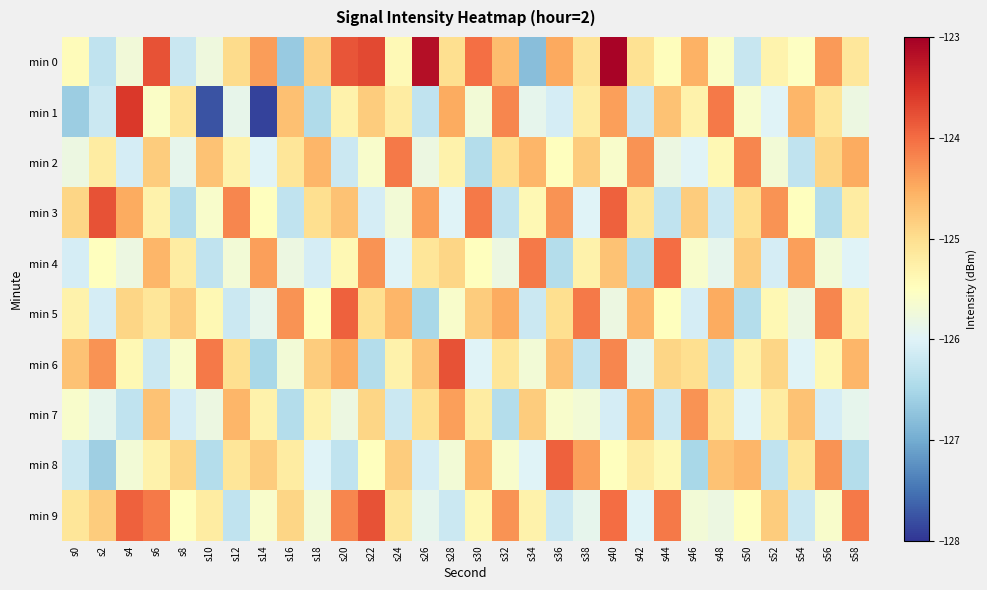

Reading left to right, transcribe all the data shown in this chart.

min 0: s0=-125.4	s2=-126.3	s4=-125.7	s6=-123.8	s8=-126.2	s10=-125.8	s12=-125.0	s14=-124.4	s16=-126.7	s18=-124.9	s20=-123.8	s22=-123.7	s24=-125.4	s26=-123.2	s28=-125.0	s30=-124.0	s32=-124.7	s34=-126.8	s36=-124.5	s38=-125.1	s40=-123.1	s42=-125.0	s44=-125.5	s46=-124.6	s48=-125.6	s50=-126.2	s52=-125.3	s54=-125.5	s56=-124.4	s58=-125.1
min 1: s0=-126.6	s2=-126.2	s4=-123.6	s6=-125.6	s8=-125.1	s10=-127.8	s12=-125.9	s14=-127.9	s16=-124.7	s18=-126.4	s20=-125.3	s22=-124.8	s24=-125.2	s26=-126.3	s28=-124.5	s30=-125.7	s32=-124.2	s34=-125.9	s36=-126.1	s38=-125.2	s40=-124.4	s42=-126.2	s44=-124.7	s46=-125.3	s48=-124.1	s50=-125.6	s52=-126.0	s54=-124.6	s56=-125.1	s58=-125.8
min 2: s0=-125.8	s2=-125.2	s4=-126.1	s6=-124.8	s8=-125.9	s10=-124.7	s12=-125.3	s14=-126.0	s16=-125.1	s18=-124.6	s20=-126.2	s22=-125.6	s24=-124.1	s26=-125.8	s28=-125.3	s30=-126.4	s32=-125.0	s34=-124.6	s36=-125.5	s38=-124.8	s40=-125.6	s42=-124.3	s44=-125.8	s46=-126.0	s48=-125.4	s50=-124.2	s52=-125.7	s54=-126.3	s56=-124.9	s58=-124.5
min 3: s0=-124.9	s2=-123.8	s4=-124.5	s6=-125.3	s8=-126.4	s10=-125.6	s12=-124.2	s14=-125.5	s16=-126.3	s18=-125.0	s20=-124.7	s22=-126.1	s24=-125.7	s26=-124.4	s28=-126.0	s30=-124.1	s32=-126.3	s34=-125.4	s36=-124.3	s38=-126.0	s40=-123.9	s42=-125.1	s44=-126.3	s46=-124.8	s48=-126.2	s50=-125.0	s52=-124.3	s54=-125.5	s56=-126.4	s58=-125.2
min 4: s0=-126.1	s2=-125.5	s4=-125.8	s6=-124.6	s8=-125.2	s10=-126.3	s12=-125.7	s14=-124.4	s16=-125.8	s18=-126.1	s20=-125.4	s22=-124.3	s24=-126.0	s26=-125.1	s28=-124.9	s30=-125.5	s32=-125.8	s34=-124.1	s36=-126.4	s38=-125.3	s40=-124.7	s42=-126.4	s44=-124.0	s46=-125.6	s48=-125.9	s50=-124.8	s52=-126.1	s54=-124.4	s56=-125.7	s58=-126.0
min 5: s0=-125.3	s2=-126.1	s4=-124.9	s6=-125.1	s8=-124.8	s10=-125.4	s12=-126.2	s14=-125.9	s16=-124.3	s18=-125.5	s20=-123.9	s22=-125.0	s24=-124.6	s26=-126.5	s28=-125.6	s30=-124.8	s32=-124.5	s34=-126.2	s36=-125.0	s38=-124.1	s40=-125.8	s42=-124.6	s44=-125.5	s46=-126.1	s48=-124.5	s50=-126.4	s52=-125.4	s54=-125.8	s56=-124.2	s58=-125.3
min 6: s0=-124.7	s2=-124.3	s4=-125.4	s6=-126.2	s8=-125.6	s10=-124.1	s12=-125.0	s14=-126.5	s16=-125.7	s18=-124.8	s20=-124.5	s22=-126.4	s24=-125.3	s26=-124.7	s28=-123.8	s30=-126.0	s32=-125.1	s34=-125.7	s36=-124.7	s38=-126.3	s40=-124.2	s42=-125.9	s44=-124.9	s46=-125.0	s48=-126.3	s50=-125.3	s52=-124.9	s54=-126.0	s56=-125.4	s58=-124.6
min 7: s0=-125.6	s2=-125.9	s4=-126.3	s6=-124.7	s8=-126.1	s10=-125.8	s12=-124.6	s14=-125.3	s16=-126.4	s18=-125.3	s20=-125.8	s22=-124.9	s24=-126.2	s26=-125.0	s28=-124.4	s30=-125.2	s32=-126.4	s34=-124.8	s36=-125.6	s38=-125.7	s40=-126.1	s42=-124.5	s44=-126.2	s46=-124.3	s48=-125.1	s50=-126.0	s52=-125.2	s54=-124.7	s56=-126.1	s58=-125.9
min 8: s0=-126.2	s2=-126.6	s4=-125.7	s6=-125.3	s8=-124.9	s10=-126.4	s12=-125.1	s14=-124.8	s16=-125.2	s18=-126.0	s20=-126.3	s22=-125.5	s24=-124.8	s26=-126.1	s28=-125.7	s30=-124.6	s32=-125.6	s34=-126.0	s36=-123.9	s38=-124.4	s40=-125.5	s42=-125.2	s44=-125.4	s46=-126.5	s48=-124.7	s50=-124.6	s52=-126.3	s54=-125.1	s56=-124.3	s58=-126.4
min 9: s0=-125.1	s2=-124.8	s4=-123.9	s6=-124.1	s8=-125.5	s10=-125.2	s12=-126.3	s14=-125.6	s16=-124.9	s18=-125.7	s20=-124.2	s22=-123.8	s24=-125.1	s26=-125.9	s28=-126.2	s30=-125.4	s32=-124.3	s34=-125.3	s36=-126.2	s38=-125.9	s40=-124.0	s42=-126.0	s44=-124.1	s46=-125.7	s48=-125.8	s50=-125.5	s52=-124.8	s54=-126.2	s56=-125.6	s58=-124.1